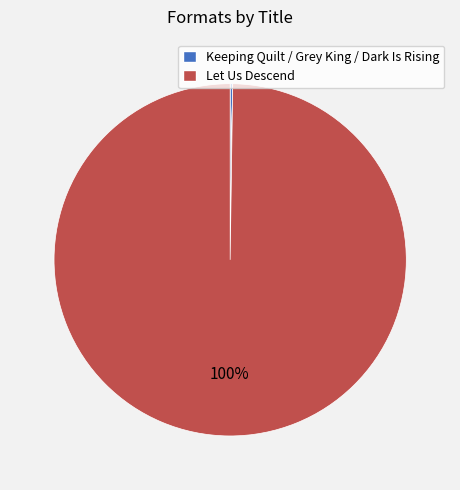

Count the number of slices in the pie.

4